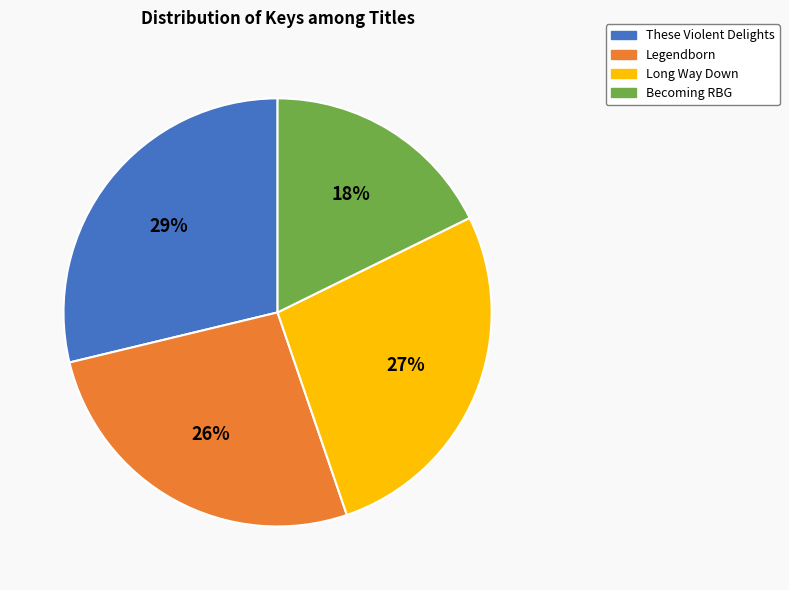

Which category has the biggest portion of the pie?

These Violent Delights